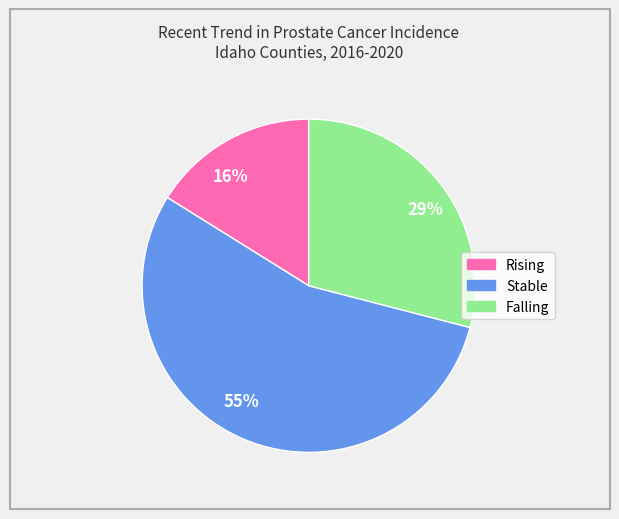

To the nearest percent, what is the combined percentage of 29% and 16%?

45%